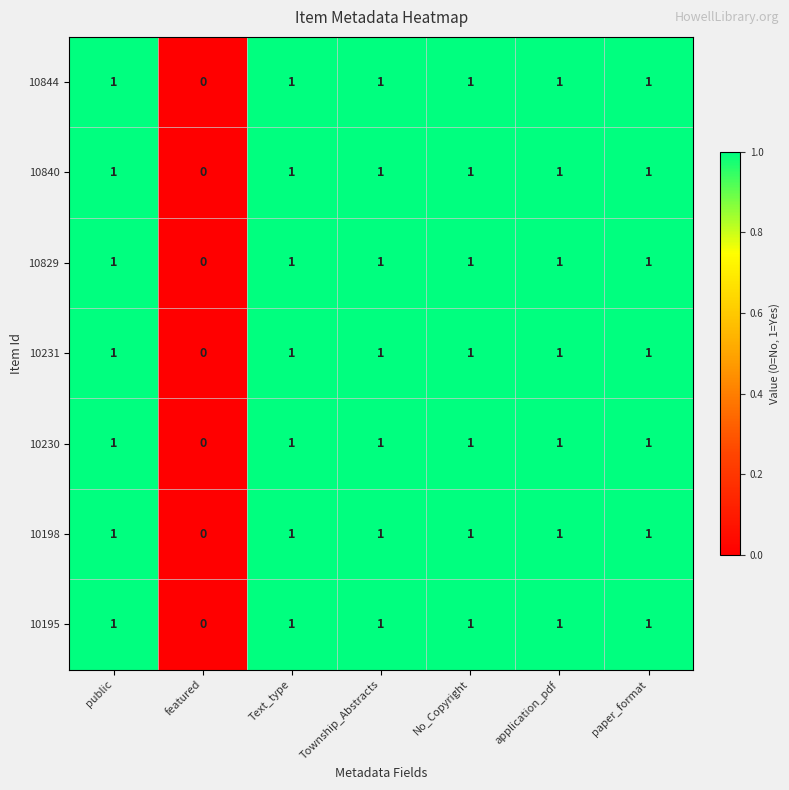

Is the value of 10198 at application_pdf greater than the value of 10844 at featured?

Yes